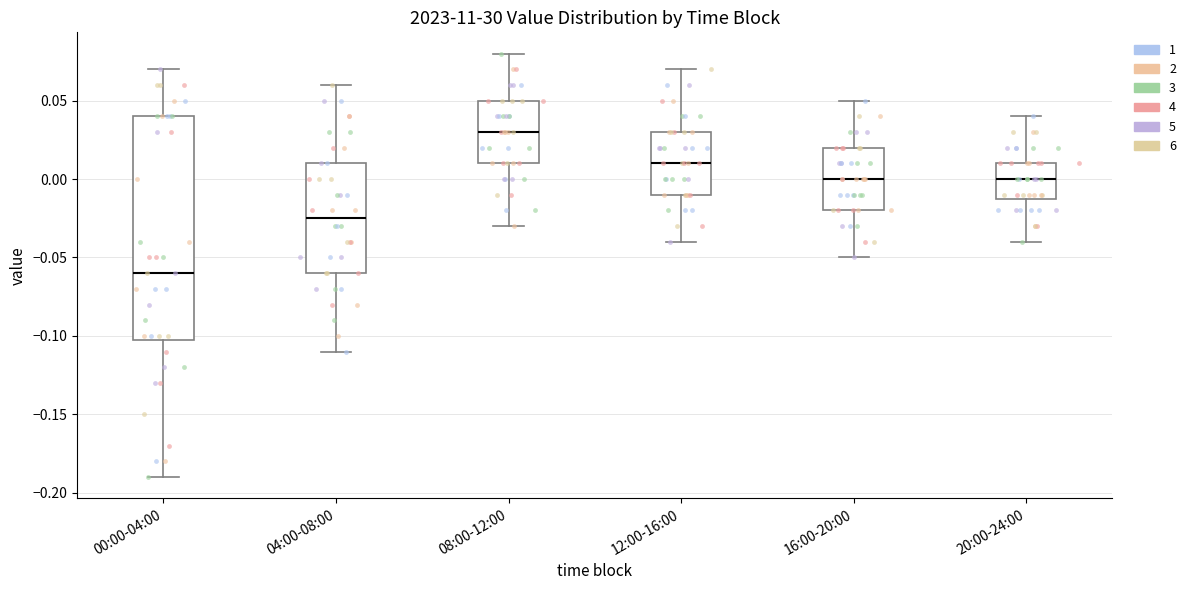

Reading left to right, read every box against the y-axis: the position of its median line, the range the box covers, and the ends of its whiskers. The values are not printed on the chart, so give them approximately, as read against the axis.

00:00-04:00: median -0.060, box -0.100 to 0.040, whiskers -0.190 to 0.070
04:00-08:00: median -0.025, box -0.060 to 0.010, whiskers -0.110 to 0.060
08:00-12:00: median 0.030, box 0.010 to 0.050, whiskers -0.030 to 0.080
12:00-16:00: median 0.010, box -0.010 to 0.030, whiskers -0.040 to 0.070
16:00-20:00: median 0.000, box -0.020 to 0.020, whiskers -0.050 to 0.050
20:00-24:00: median 0.000, box -0.010 to 0.010, whiskers -0.040 to 0.040